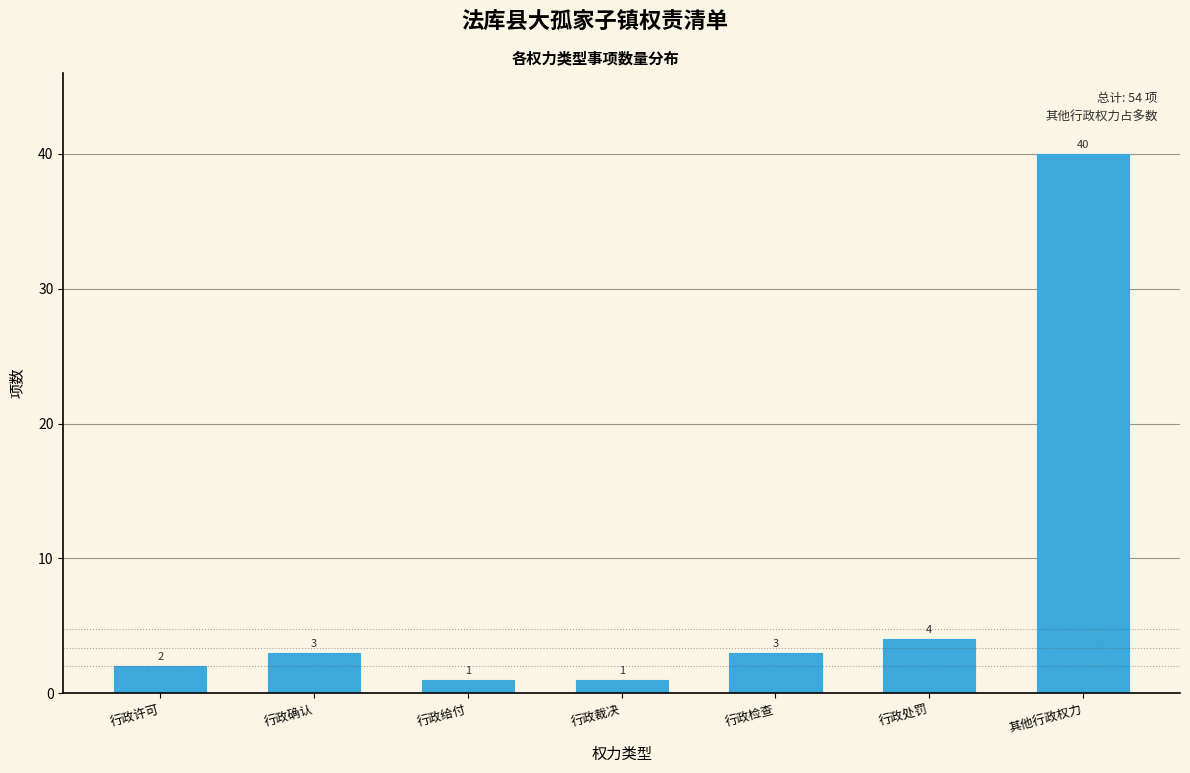

Reading left to right, list all the values displayed in this chart.

2	3	1	1	3	4	40